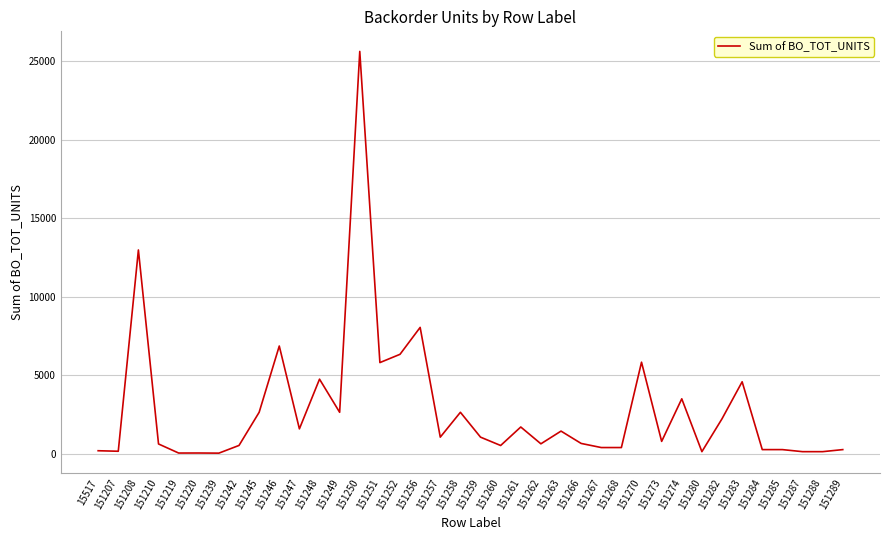

The value at 151282 is 3389. True or false?

False